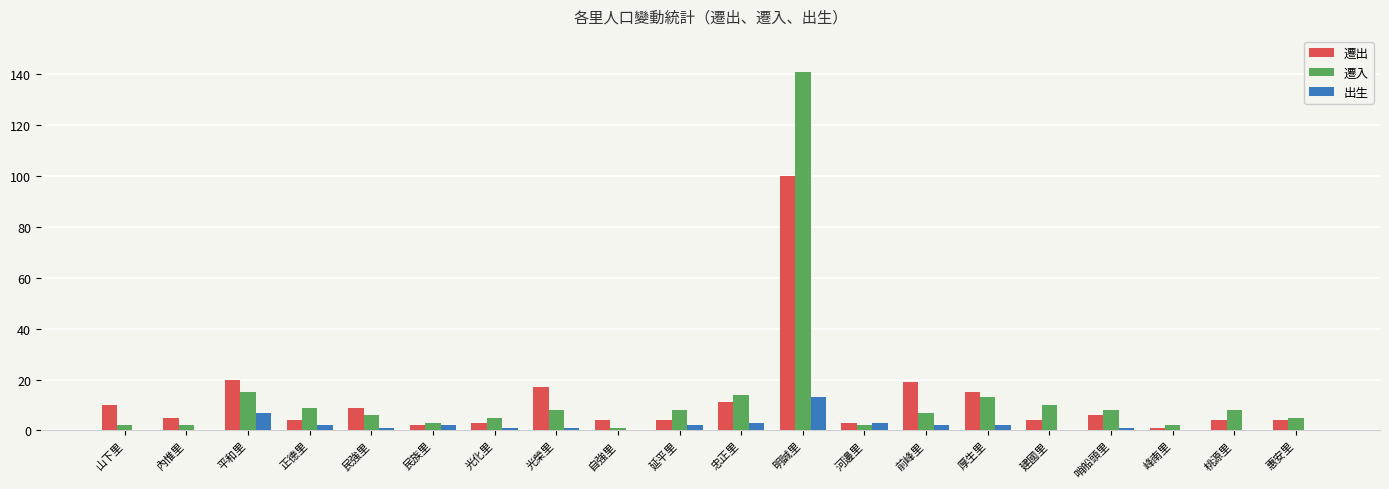

What is the difference between the 遷入 values at 厚生里 and 哨船頭里?

5